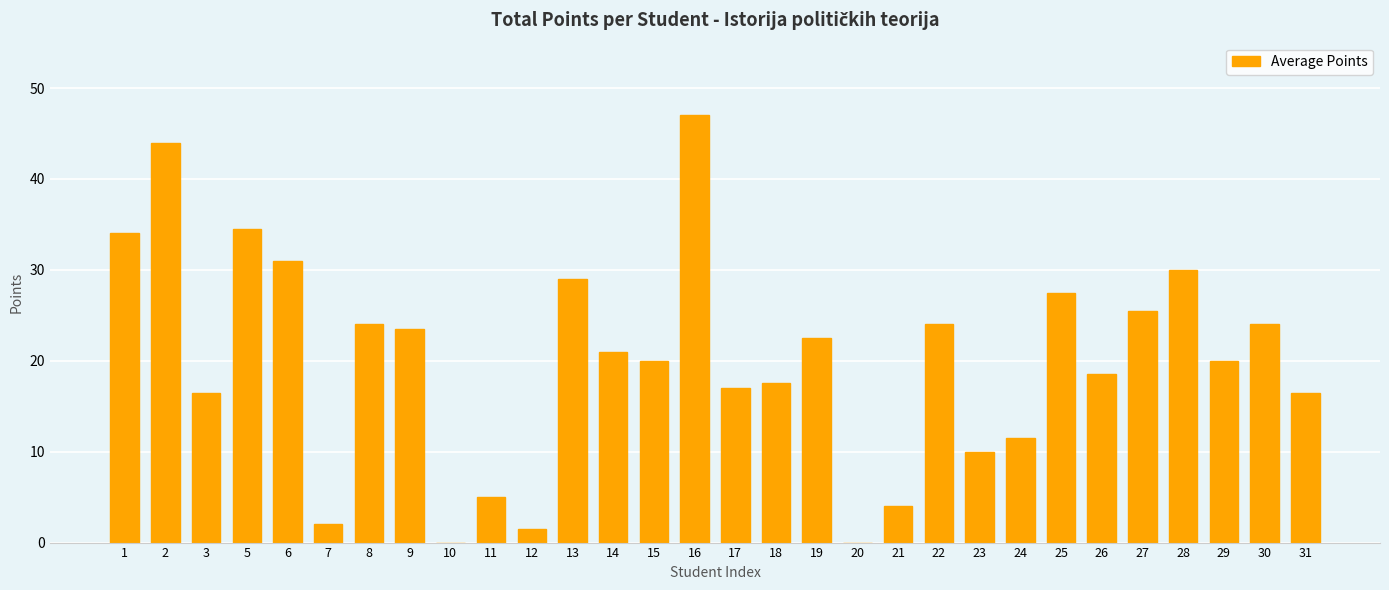

Is it true that the value at 7 is 2.0?

True